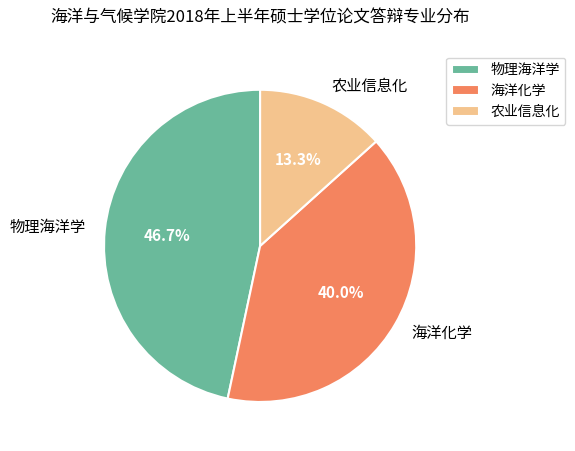

What percentage is the 海洋化学 slice, to the nearest percent?

40%